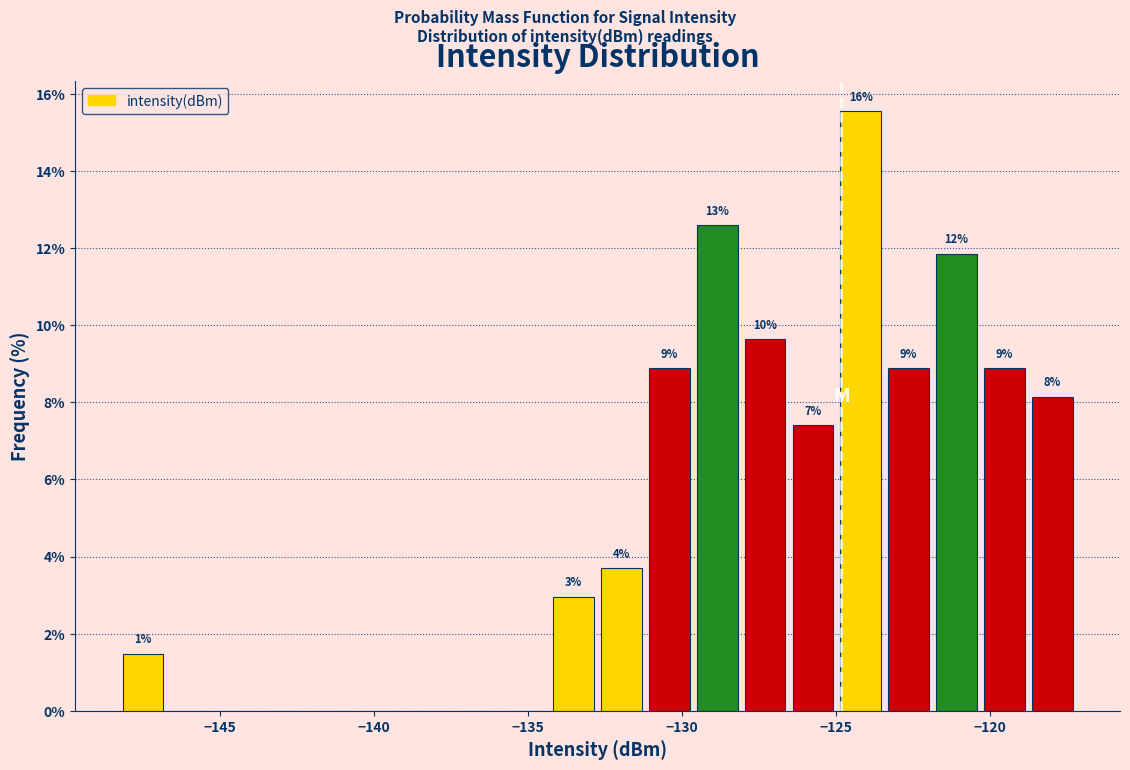

Read against the x-axis, roughly where is the centre of the tallest bar?

-124.0